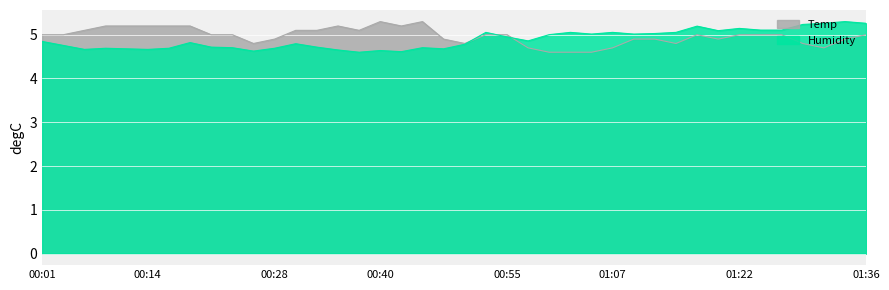

How many Temp values are between 4 and 5?

27